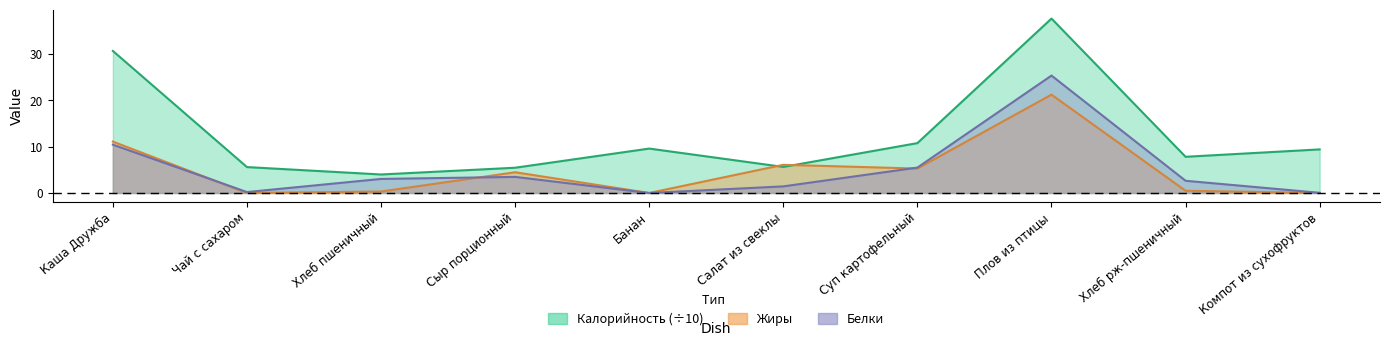

True or false: Белки and Калорийность intersect in this chart.

False